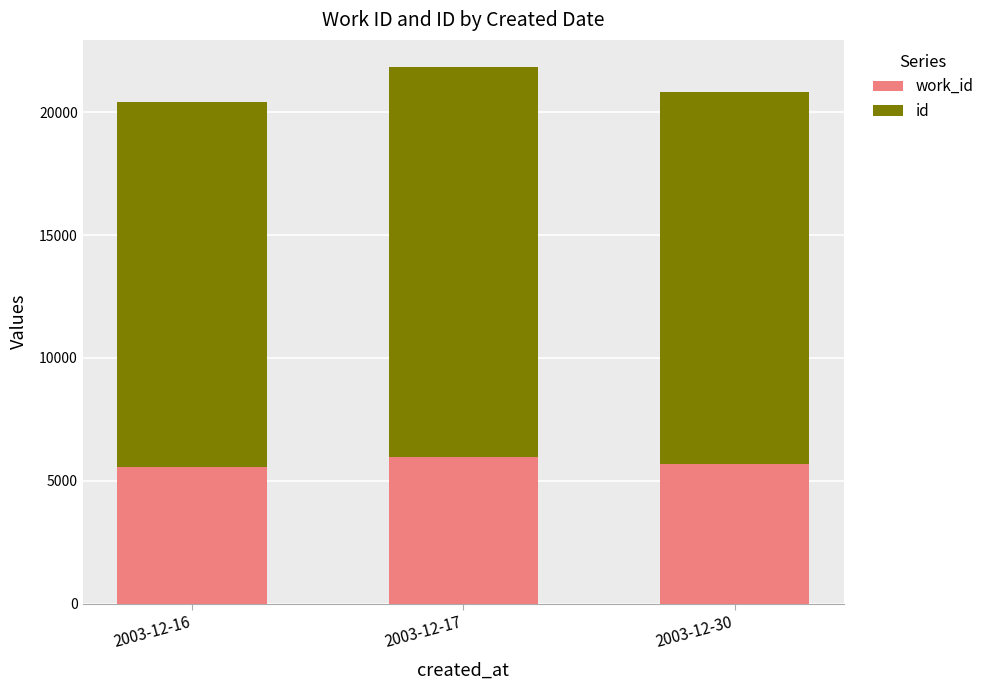

At which category is the sum across all series the highest?

2003-12-17